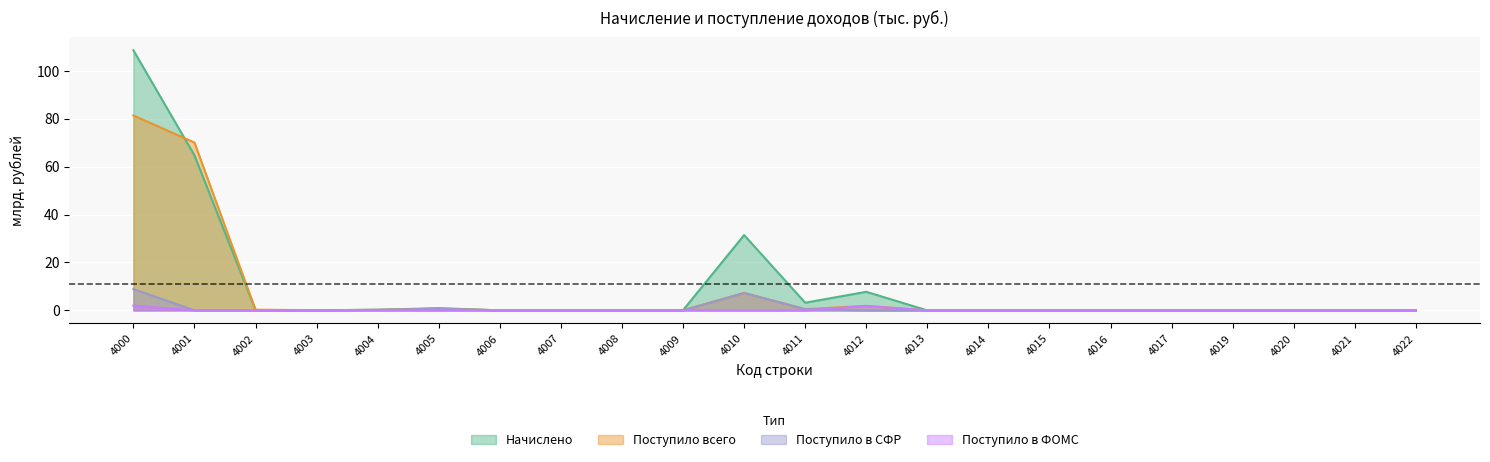

Which series changed the most between 4000 and 4012?

Начислено